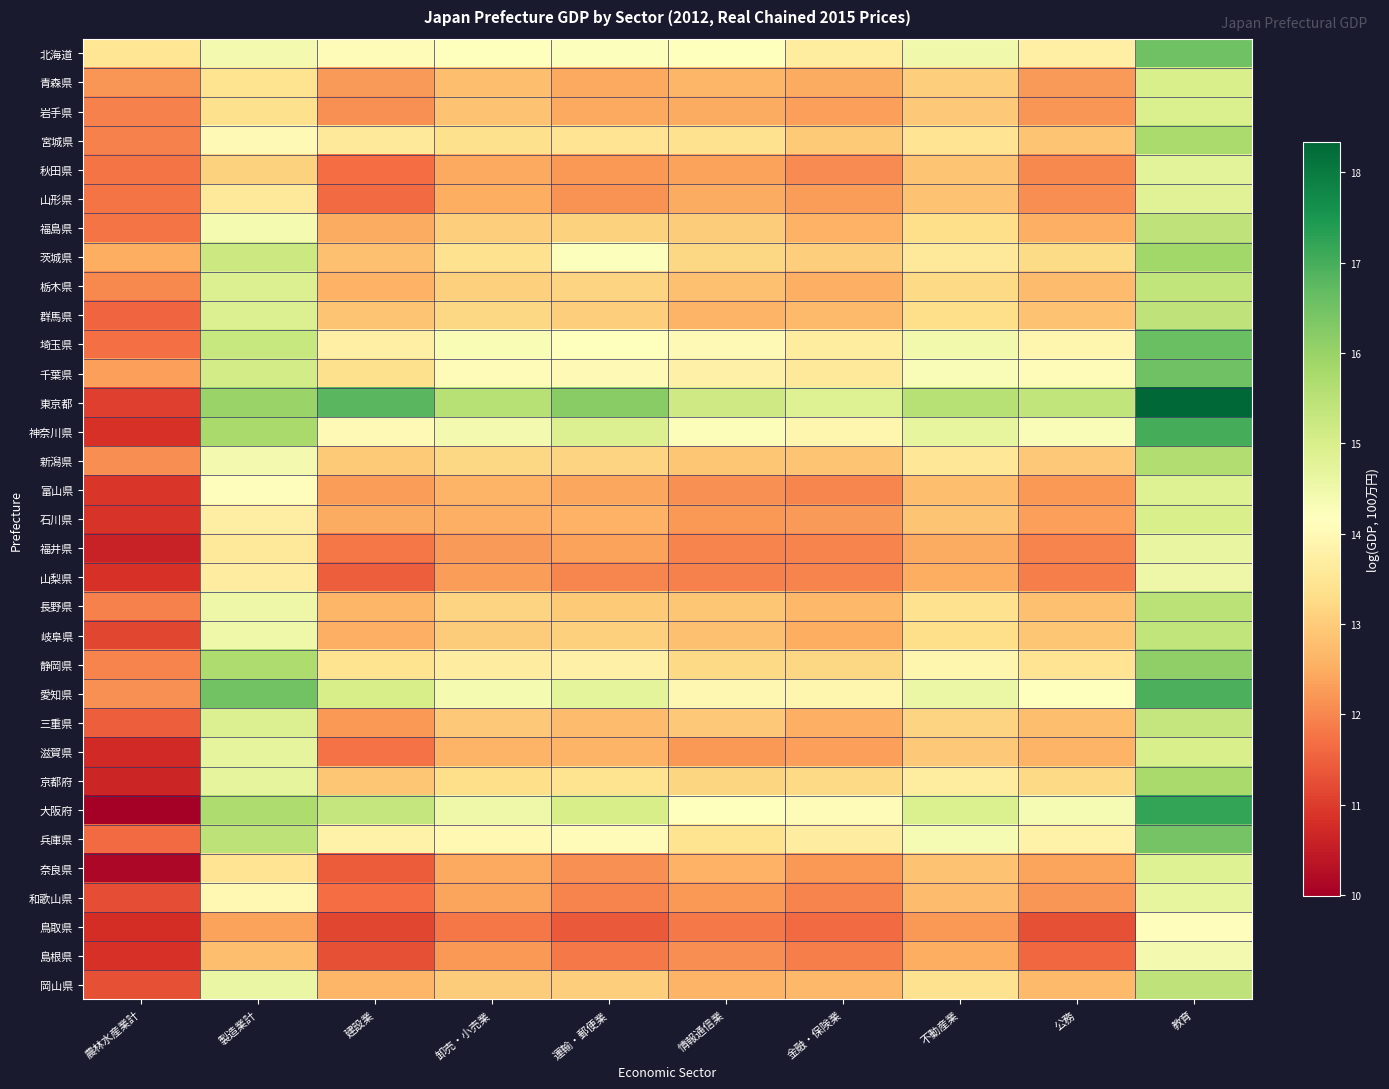

Reading left to right, extract all data points from this chart.

北海道: 農林水産業計=13.5	製造業計=14.4	建設業=14.1	卸売・小売業=14.1	運輸・郵便業=14.2	情報通信業=14.1	金融・保険業=13.7	不動産業=14.5	公務=13.8	教育=16.5
青森県: 農林水産業計=12.2	製造業計=13.4	建設業=12.2	卸売・小売業=12.8	運輸・郵便業=12.4	情報通信業=12.7	金融・保険業=12.5	不動産業=13.0	公務=12.2	教育=15.0
岩手県: 農林水産業計=11.9	製造業計=13.4	建設業=12.1	卸売・小売業=12.8	運輸・郵便業=12.4	情報通信業=12.5	金融・保険業=12.3	不動産業=12.9	公務=12.2	教育=15.0
宮城県: 農林水産業計=11.9	製造業計=14.0	建設業=13.6	卸売・小売業=13.4	運輸・郵便業=13.5	情報通信業=13.4	金融・保険業=13.0	不動産業=13.5	公務=12.9	教育=15.8
秋田県: 農林水産業計=11.8	製造業計=13.1	建設業=11.7	卸売・小売業=12.4	運輸・郵便業=12.2	情報通信業=12.4	金融・保険業=12.1	不動産業=12.9	公務=12.0	教育=14.8
山形県: 農林水産業計=11.8	製造業計=13.6	建設業=11.6	卸売・小売業=12.5	運輸・郵便業=12.1	情報通信業=12.5	金融・保険業=12.3	不動産業=12.8	公務=12.1	教育=14.8
福島県: 農林水産業計=11.8	製造業計=14.4	建設業=12.5	卸売・小売業=13.0	運輸・郵便業=13.1	情報通信業=13.0	金融・保険業=12.6	不動産業=13.3	公務=12.6	教育=15.4
茨城県: 農林水産業計=12.5	製造業計=15.2	建設業=12.8	卸売・小売業=13.4	運輸・郵便業=14.2	情報通信業=13.2	金融・保険業=13.0	不動産業=13.6	公務=13.3	教育=15.9
栃木県: 農林水産業計=12.0	製造業計=14.9	建設業=12.6	卸売・小売業=13.1	運輸・郵便業=13.1	情報通信業=12.8	金融・保険業=12.6	不動産業=13.2	公務=12.7	教育=15.4
群馬県: 農林水産業計=11.6	製造業計=14.9	建設業=12.9	卸売・小売業=13.2	運輸・郵便業=13.0	情報通信業=12.6	金融・保険業=12.7	不動産業=13.3	公務=12.8	教育=15.4
埼玉県: 農林水産業計=11.7	製造業計=15.3	建設業=13.7	卸売・小売業=14.3	運輸・郵便業=14.2	情報通信業=14.0	金融・保険業=13.7	不動産業=14.4	公務=13.9	教育=16.6
千葉県: 農林水産業計=12.3	製造業計=15.1	建設業=13.3	卸売・小売業=14.0	運輸・郵便業=14.0	情報通信業=13.8	金融・保険業=13.6	不動産業=14.3	公務=14.1	教育=16.5
東京都: 農林水産業計=11.1	製造業計=16.0	建設業=16.8	卸売・小売業=15.5	運輸・郵便業=16.2	情報通信業=15.2	金融・保険業=14.9	不動産業=15.6	公務=15.4	教育=18.3
神奈川県: 農林水産業計=10.9	製造業計=15.8	建設業=14.0	卸売・小売業=14.4	運輸・郵便業=14.9	情報通信業=14.2	金融・保険業=13.9	不動産業=14.7	公務=14.3	教育=17.0
新潟県: 農林水産業計=12.1	製造業計=14.4	建設業=13.0	卸売・小売業=13.2	運輸・郵便業=13.1	情報通信業=12.9	金融・保険業=12.9	不動産業=13.5	公務=12.9	教育=15.6
富山県: 農林水産業計=10.9	製造業計=14.1	建設業=12.3	卸売・小売業=12.6	運輸・郵便業=12.4	情報通信業=12.1	金融・保険業=12.0	不動産業=12.8	公務=12.2	教育=14.9
石川県: 農林水産業計=10.9	製造業計=13.7	建設業=12.5	卸売・小売業=12.5	運輸・郵便業=12.6	情報通信業=12.2	金融・保険業=12.2	不動産業=12.9	公務=12.3	教育=15.0
福井県: 農林水産業計=10.6	製造業計=13.6	建設業=11.8	卸売・小売業=12.2	運輸・郵便業=12.3	情報通信業=12.0	金融・保険業=12.0	不動産業=12.5	公務=12.0	教育=14.6
山梨県: 農林水産業計=10.8	製造業計=13.7	建設業=11.5	卸売・小売業=12.3	運輸・郵便業=12.0	情報通信業=11.9	金融・保険業=12.0	不動産業=12.5	公務=11.9	教育=14.5
長野県: 農林水産業計=11.9	製造業計=14.5	建設業=12.6	卸売・小売業=13.2	運輸・郵便業=13.0	情報通信業=12.9	金融・保険業=12.7	不動産業=13.4	公務=12.8	教育=15.5
岐阜県: 農林水産業計=11.2	製造業計=14.5	建設業=12.6	卸売・小売業=13.0	運輸・郵便業=13.1	情報通信業=12.8	金融・保険業=12.5	不動産業=13.3	公務=12.9	教育=15.4
静岡県: 農林水産業計=11.9	製造業計=15.7	建設業=13.4	卸売・小売業=13.7	運輸・郵便業=13.8	情報通信業=13.2	金融・保険業=13.2	不動産業=13.9	公務=13.5	教育=16.1
愛知県: 農林水産業計=12.1	製造業計=16.5	建設業=15.0	卸売・小売業=14.4	運輸・郵便業=14.7	情報通信業=14.0	金融・保険業=13.9	不動産業=14.6	公務=14.2	教育=17.0
三重県: 農林水産業計=11.5	製造業計=14.9	建設業=12.2	卸売・小売業=12.9	運輸・郵便業=12.7	情報通信業=12.9	金融・保険業=12.5	不動産業=13.1	公務=12.8	教育=15.3
滋賀県: 農林水産業計=10.7	製造業計=14.7	建設業=11.7	卸売・小売業=12.6	運輸・郵便業=12.6	情報通信業=12.2	金融・保険業=12.3	不動産業=12.9	公務=12.6	教育=15.0
京都府: 農林水産業計=10.7	製造業計=14.7	建設業=12.9	卸売・小売業=13.3	運輸・郵便業=13.4	情報通信業=13.2	金融・保険業=13.2	不動産業=13.6	公務=13.2	教育=15.8
大阪府: 農林水産業計=10.0	製造業計=15.7	建設業=15.3	卸売・小売業=14.5	運輸・郵便業=15.0	情報通信業=14.1	金融・保険業=14.1	不動産業=14.9	公務=14.3	教育=17.2
兵庫県: 農林水産業計=11.6	製造業計=15.5	建設業=13.8	卸売・小売業=14.0	運輸・郵便業=14.1	情報通信業=13.4	金融・保険業=13.7	不動産業=14.3	公務=13.8	教育=16.5
奈良県: 農林水産業計=10.1	製造業計=13.5	建設業=11.5	卸売・小売業=12.5	運輸・郵便業=12.1	情報通信業=12.6	金融・保険業=12.2	不動産業=12.8	公務=12.4	教育=14.9
和歌山県: 農林水産業計=11.2	製造業計=14.0	建設業=11.7	卸売・小売業=12.4	運輸・郵便業=12.0	情報通信業=12.2	金融・保険業=12.0	不動産業=12.7	公務=12.2	教育=14.7
鳥取県: 農林水産業計=10.8	製造業計=12.4	建設業=11.2	卸売・小売業=11.8	運輸・郵便業=11.4	情報通信業=11.8	金融・保険業=11.6	不動産業=12.2	公務=11.3	教育=14.1
島根県: 農林水産業計=10.8	製造業計=12.8	建設業=11.3	卸売・小売業=12.2	運輸・郵便業=11.8	情報通信業=12.1	金融・保険業=11.9	不動産業=12.5	公務=11.6	教育=14.4
岡山県: 農林水産業計=11.3	製造業計=14.6	建設業=12.6	卸売・小売業=13.0	運輸・郵便業=13.1	情報通信業=12.6	金融・保険業=12.7	不動産業=13.4	公務=12.7	教育=15.4